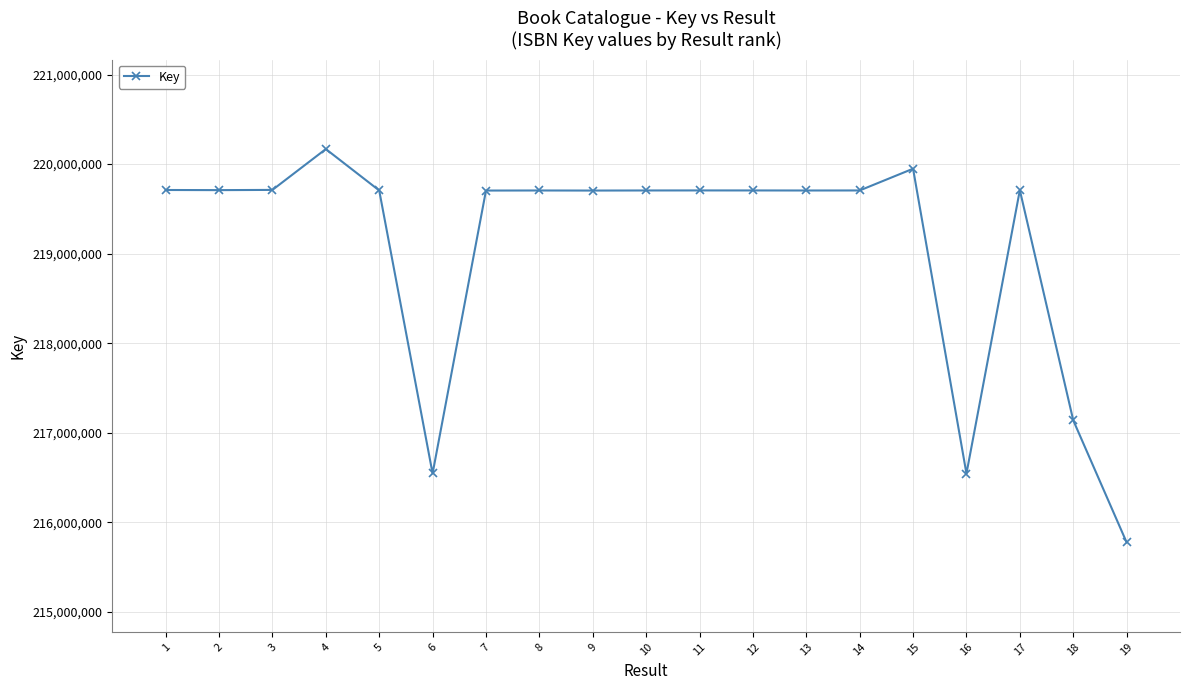

Read the value at 7.

219704944